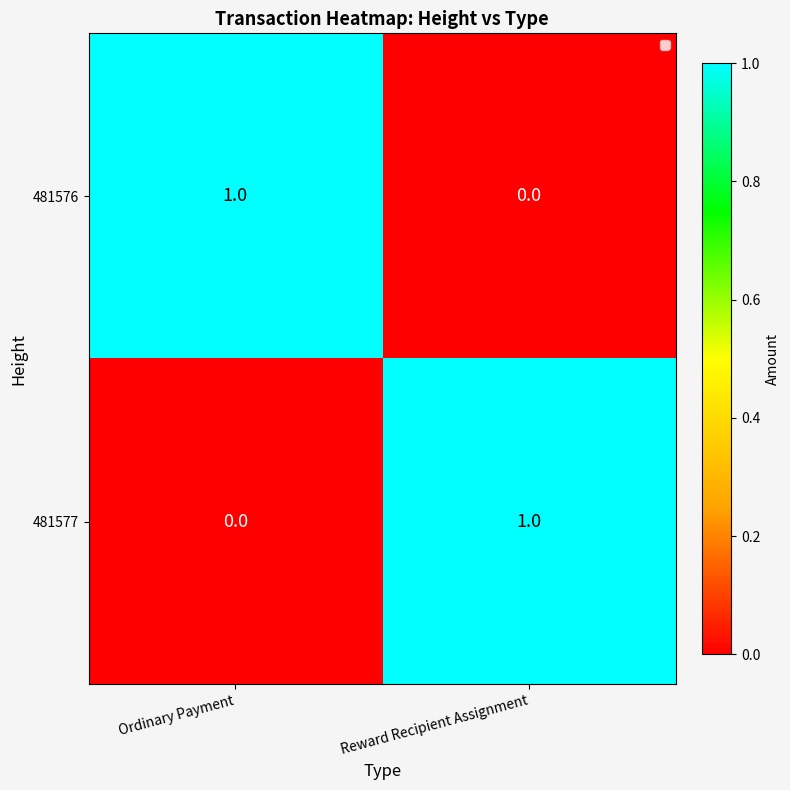

The value of 481576 at Reward Recipient Assignment is 1. True or false?

False